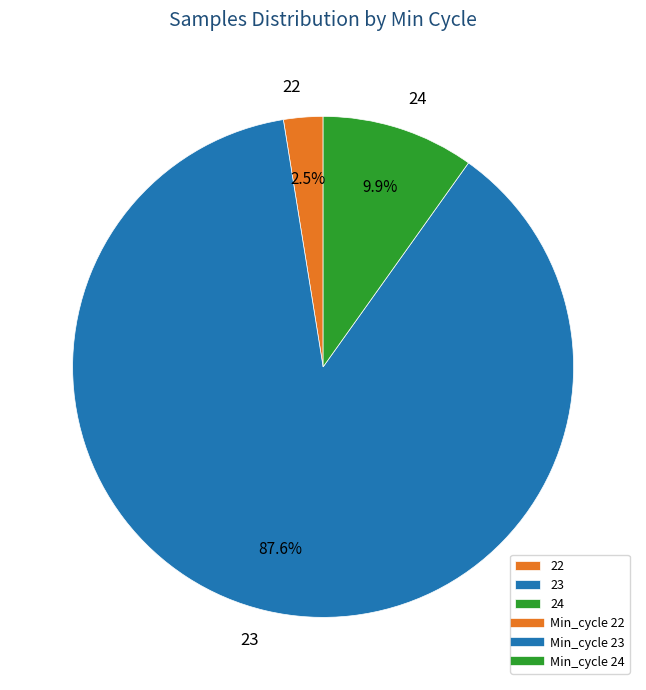

Rank the categories by value from lowest to highest.

22, 24, 23